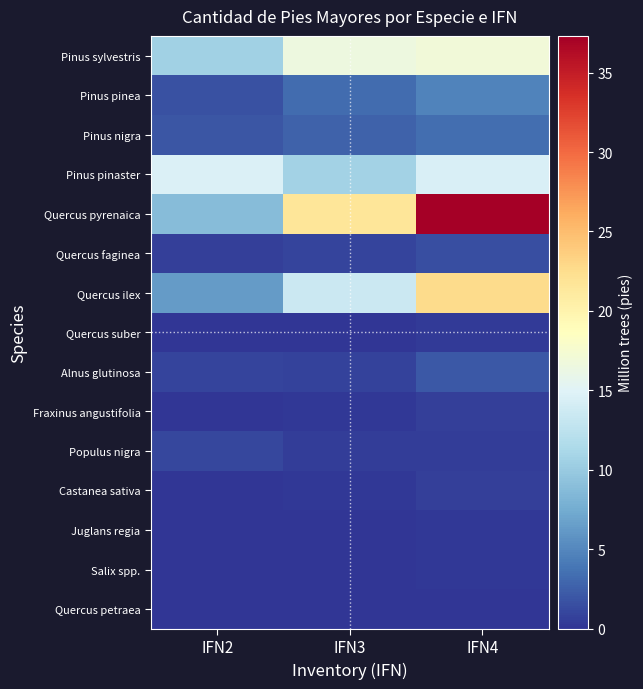

At IFN2, list the series in order from smallest to largest.

Quercus suber, Juglans regia, Salix spp., Castanea sativa, Fraxinus angustifolia, Quercus petraea, Quercus faginea, Alnus glutinosa, Populus nigra, Pinus pinea, Pinus nigra, Quercus ilex, Quercus pyrenaica, Pinus sylvestris, Pinus pinaster